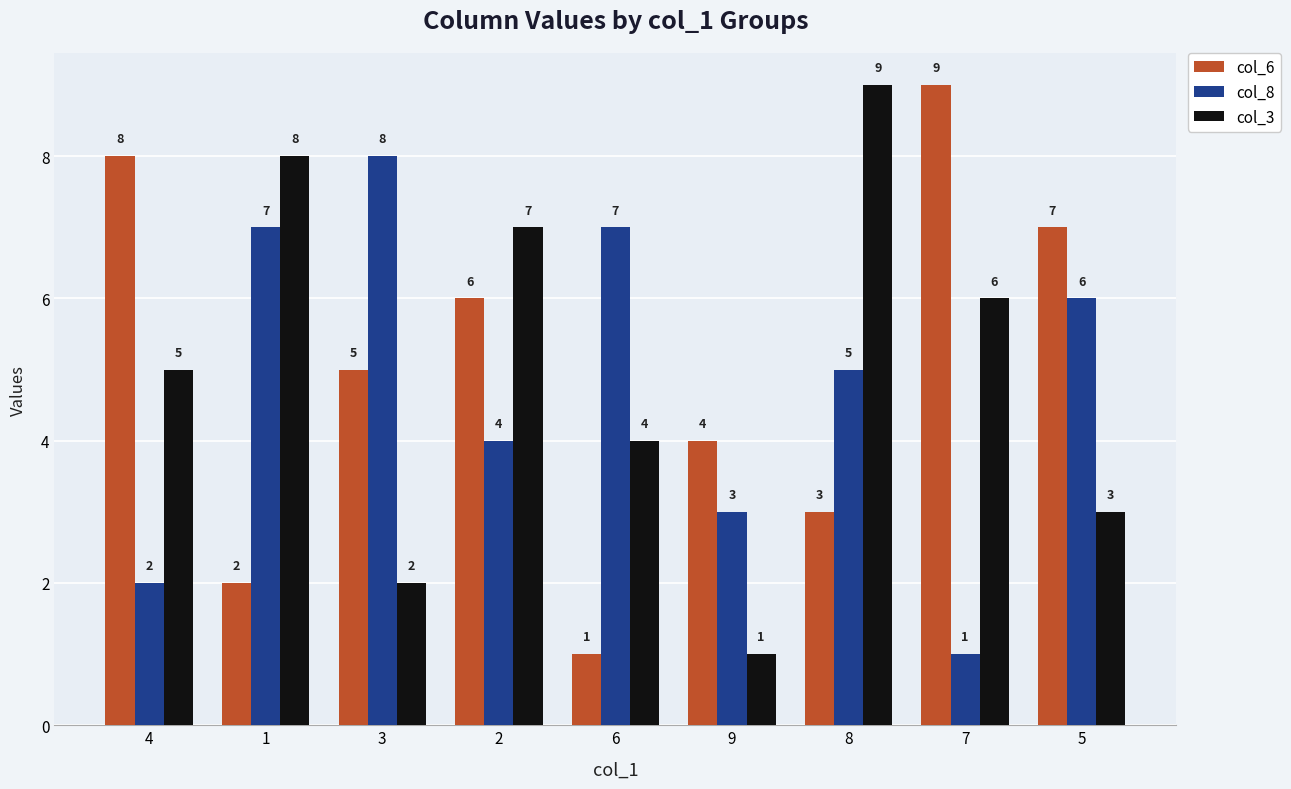

Which series changed the most between 4 and 1?

col_6